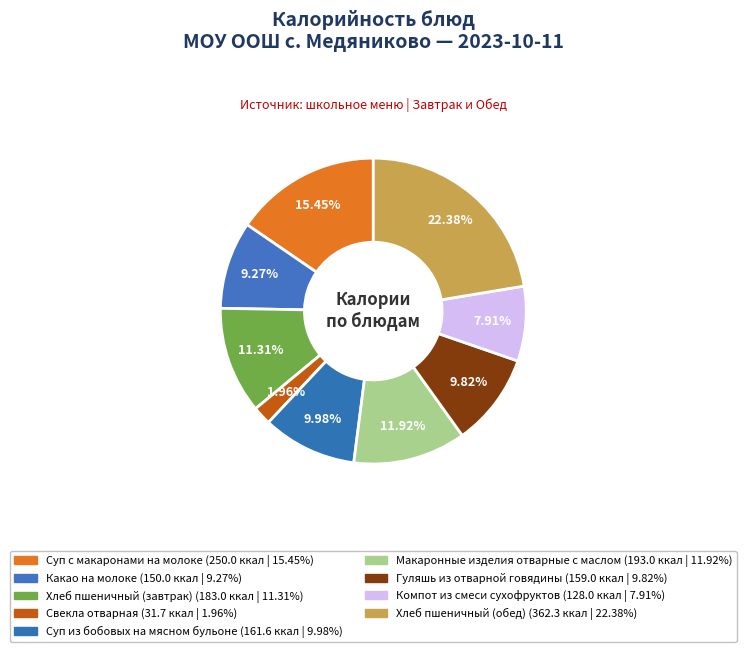

How many segments does this pie chart have?

9